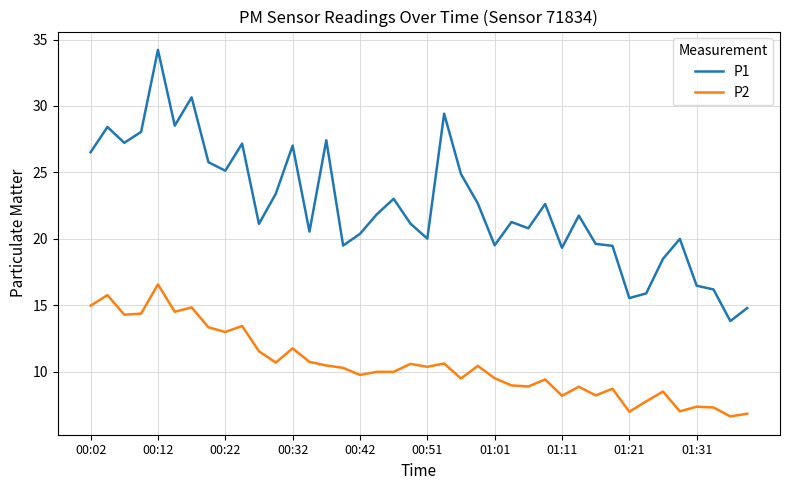

True or false: P2 has more than 2 interior local peaks.

True